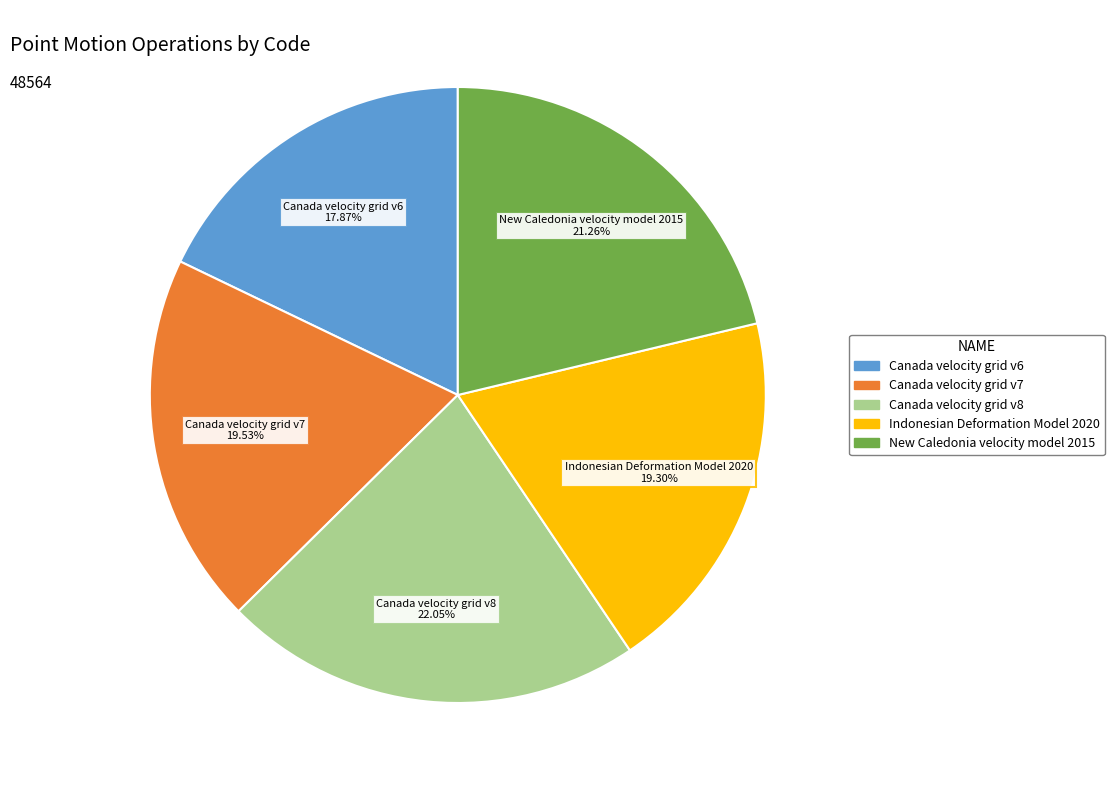

How much of the chart is everything except New Caledonia velocity model 2015?

78.7%